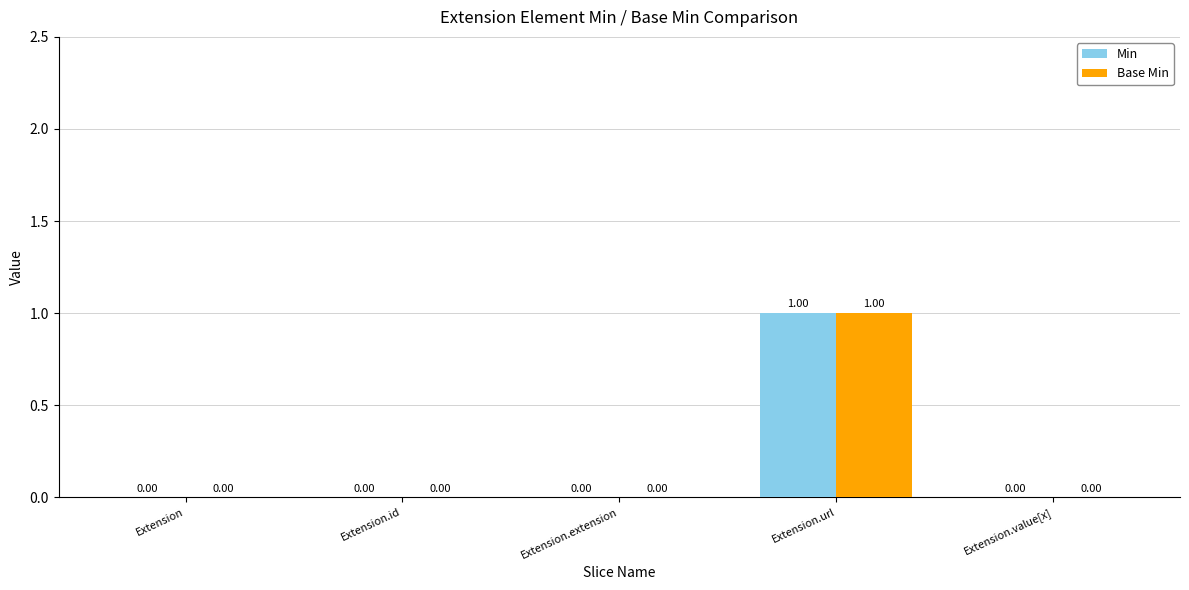

Is it true that Min equals 1 at Extension.url?

True